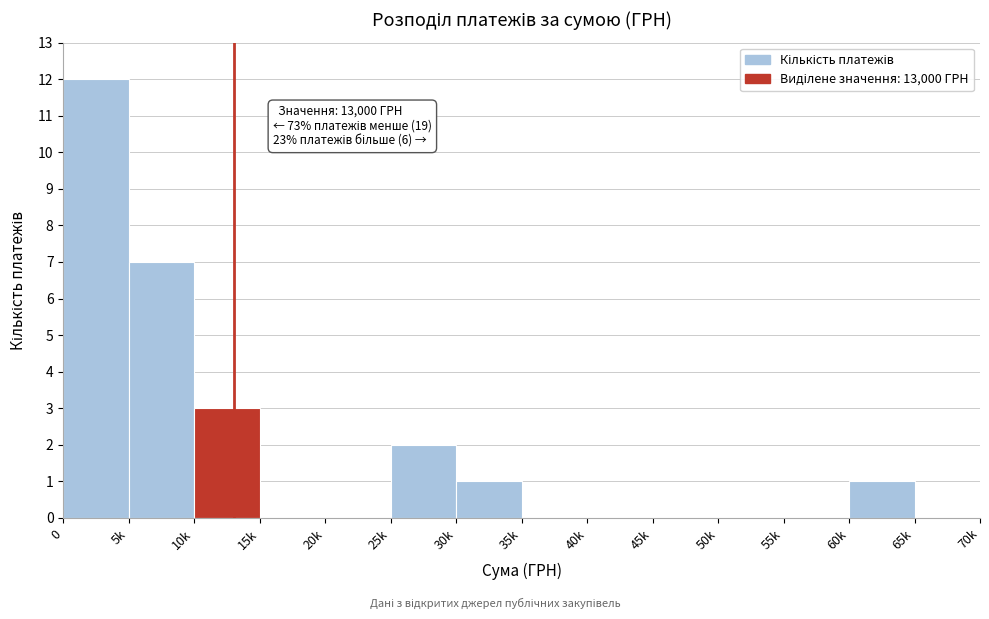

Reading left to right, list all the values displayed in this chart.

0=12	5k=7	10k=3	15k=0	20k=0	25k=2	30k=1	35k=0	40k=0	45k=0	50k=0	55k=0	60k=1	65k=0